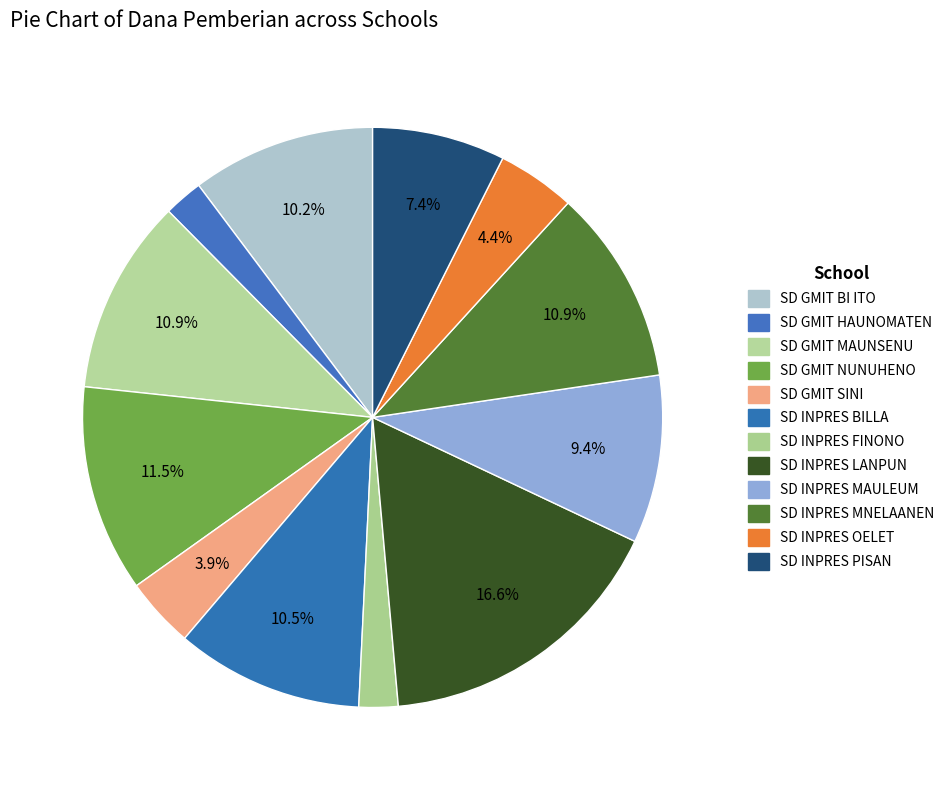

How many segments does this pie chart have?

12